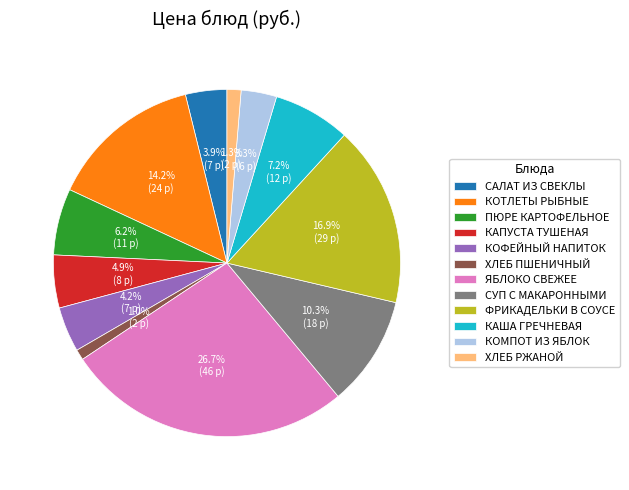

Do ХЛЕБ РЖАНОЙ and ЯБЛОКО СВЕЖЕЕ together represent more than half of the pie?

No